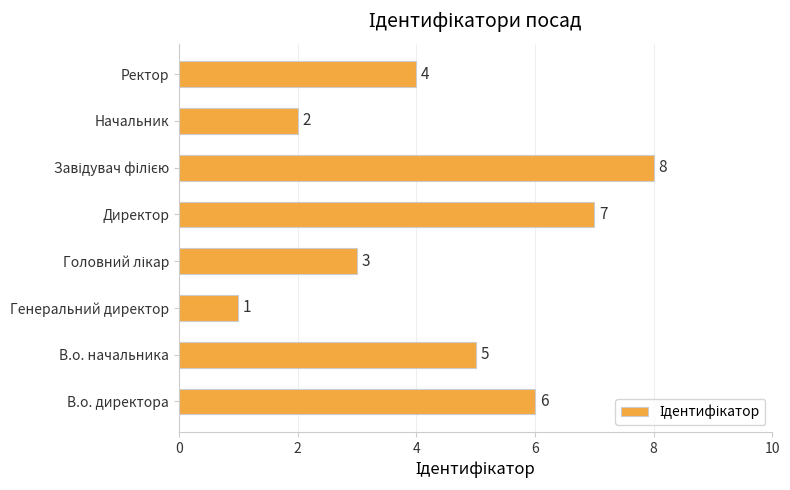

Does the chart contain stacked bars?

No